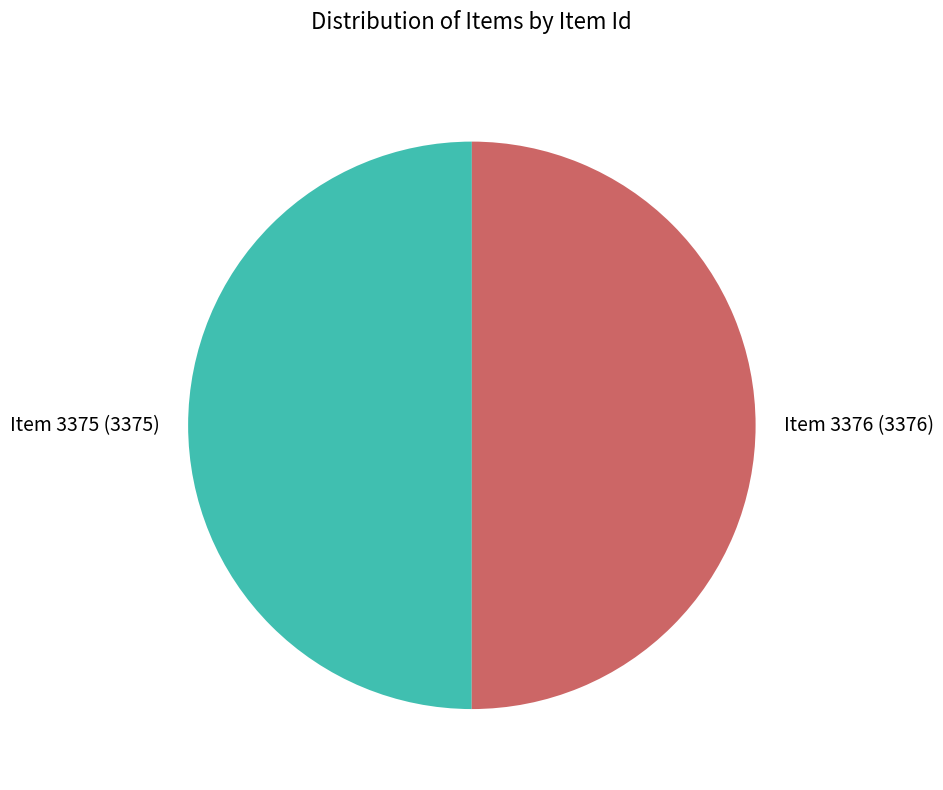

How many slices are in this pie chart?

2